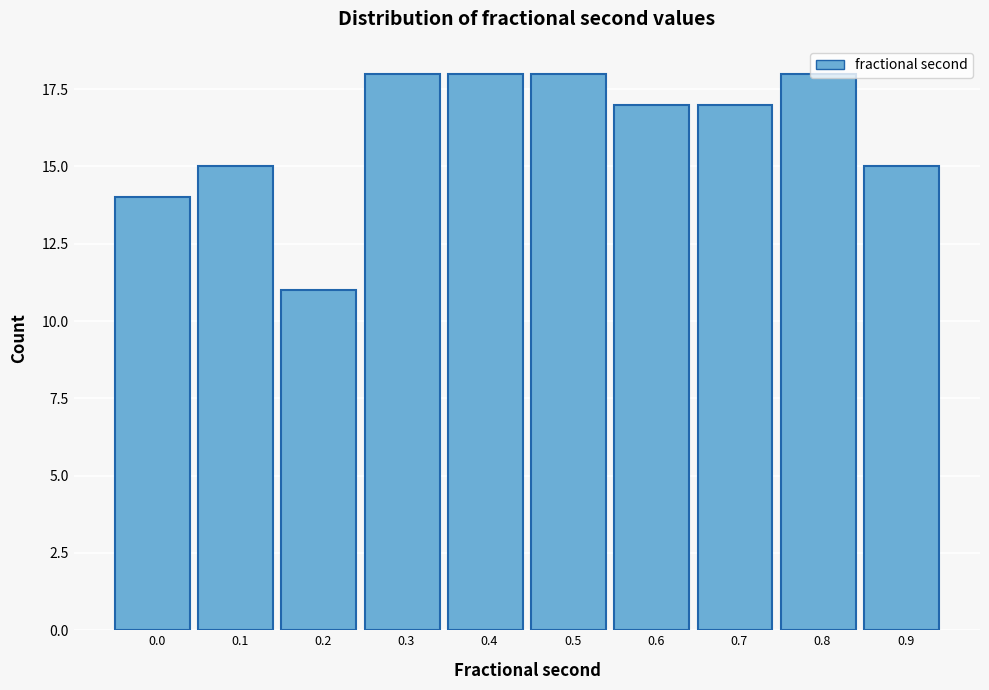

What is the sum of all values?

161